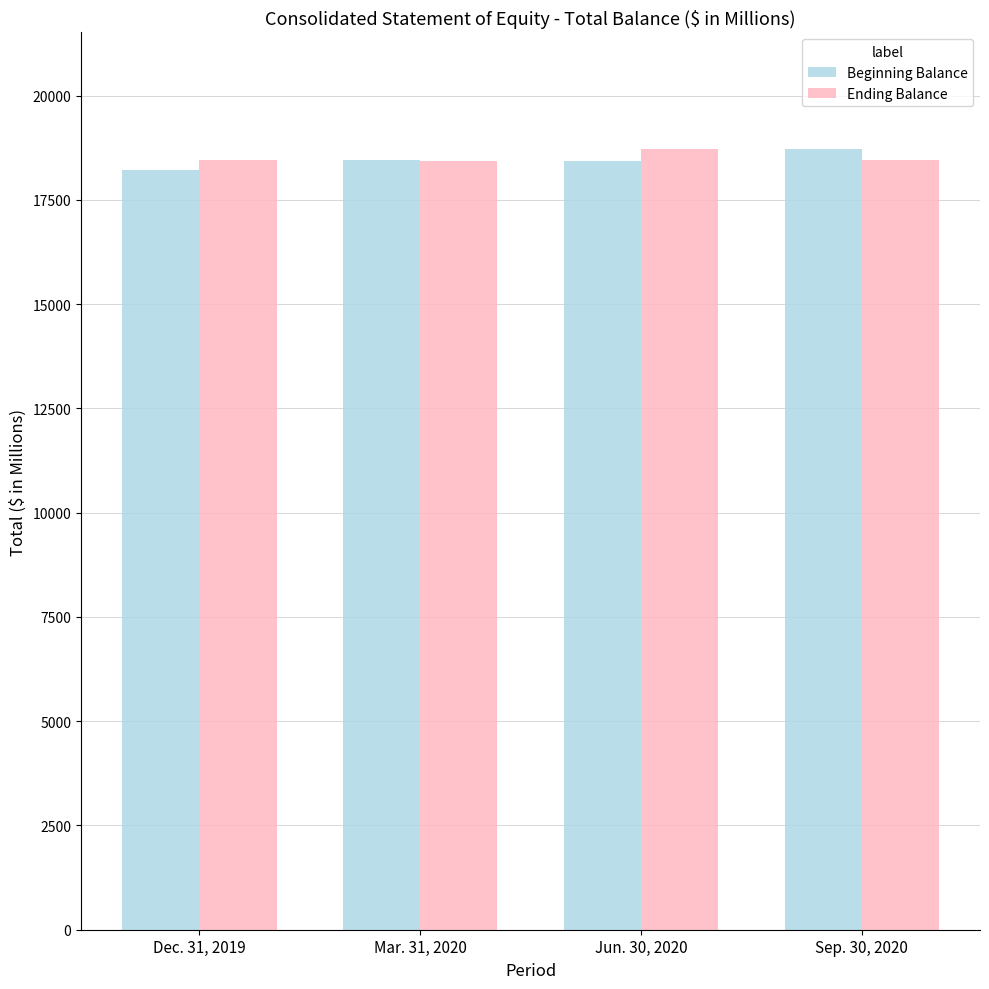

What is the average value of the Beginning Balance series?

18458